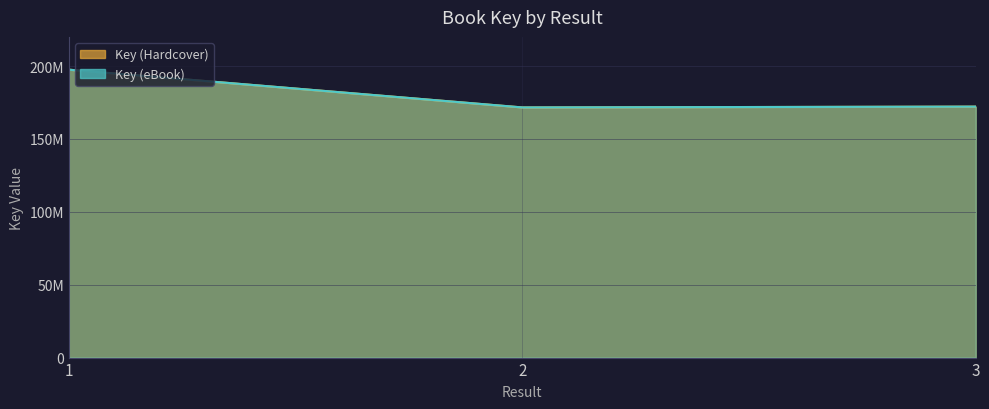

Rank the series by their maximum value, from highest to lowest.

Key (Hardcover), Key (eBook)